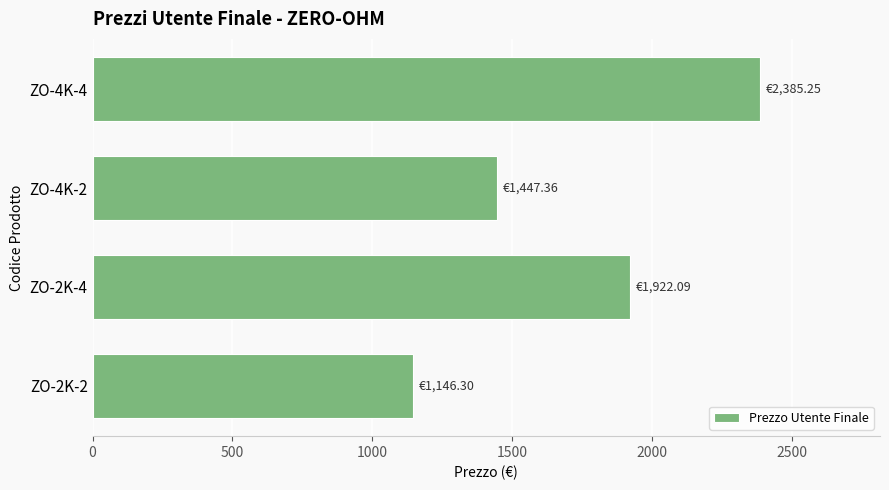

Rank the categories by value from highest to lowest.

ZO-4K-4, ZO-2K-4, ZO-4K-2, ZO-2K-2